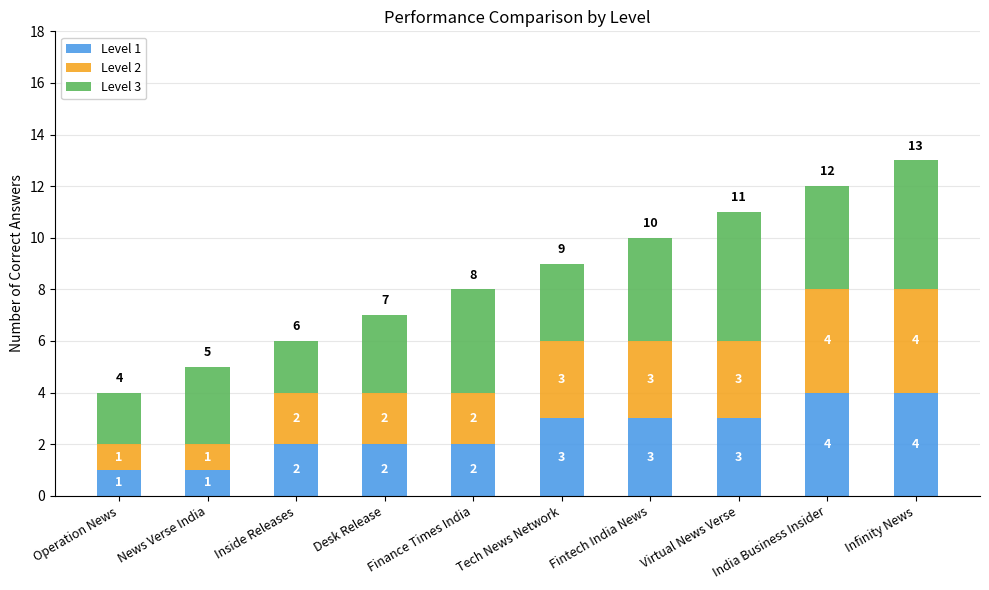

What is the highest value of the Level 1 series?

4